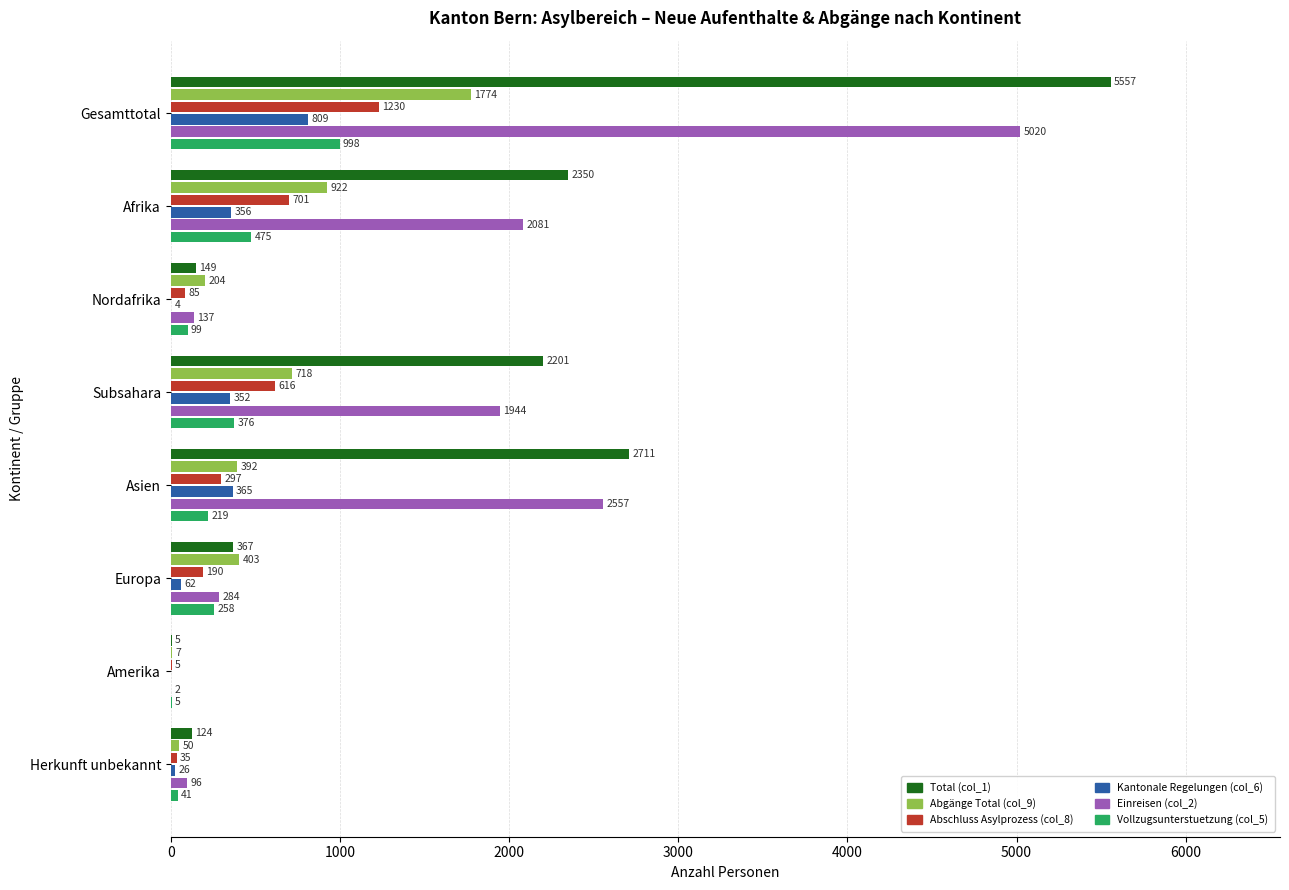

What is the sum of the Einreisen (col_2) values at Subsahara and Europa?

2228